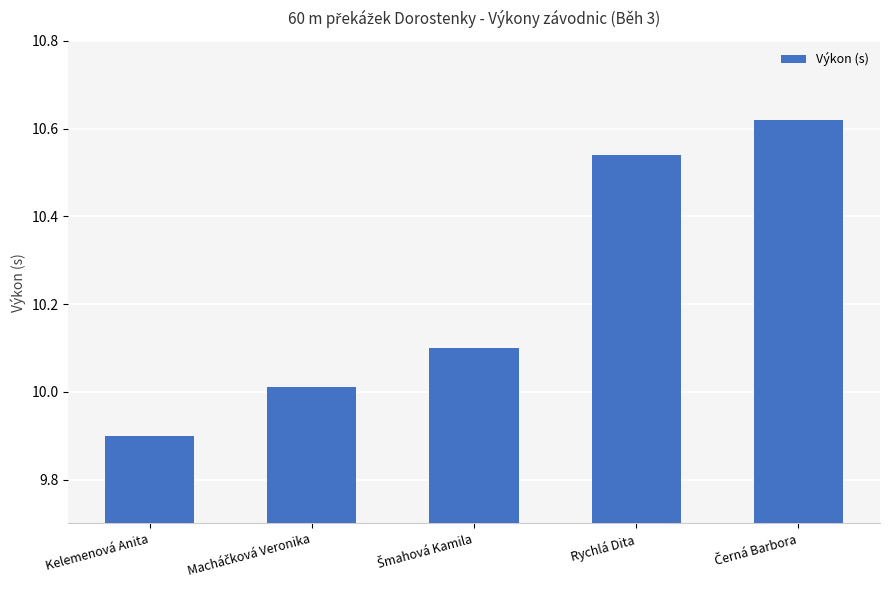

Which category has the lowest value across all series?

Kelemenová Anita